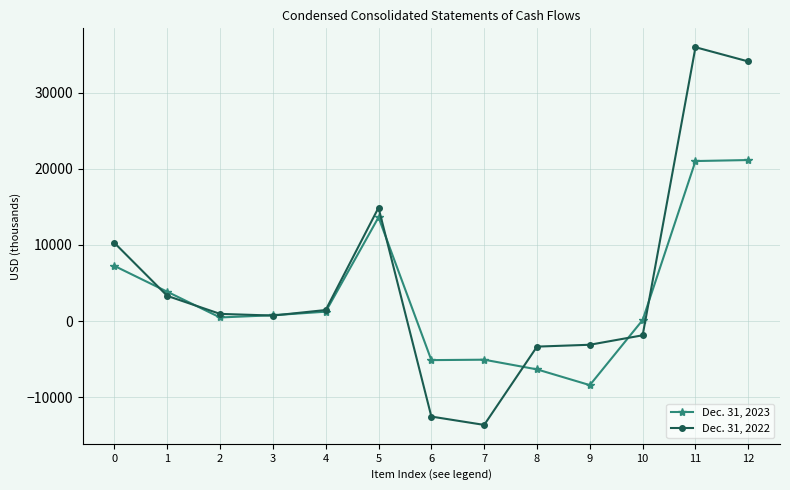

Is this an area chart (filled region under the line)?

No